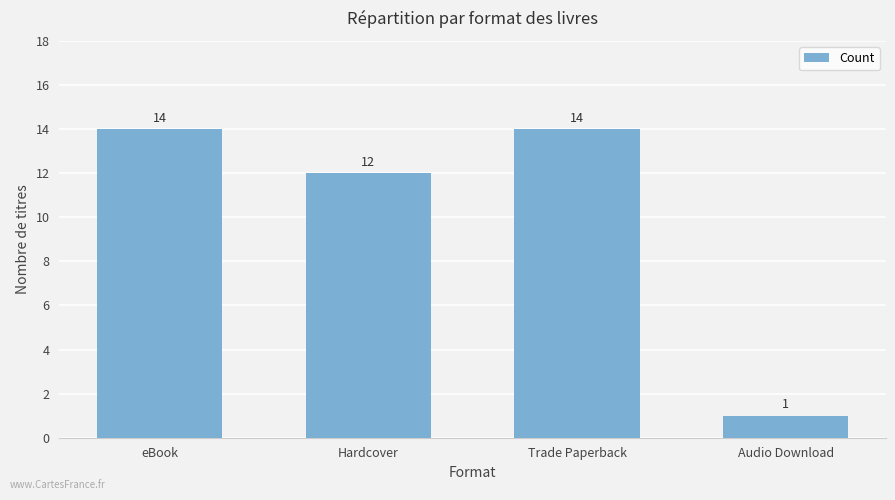

Which has a higher value, Hardcover or eBook?

eBook